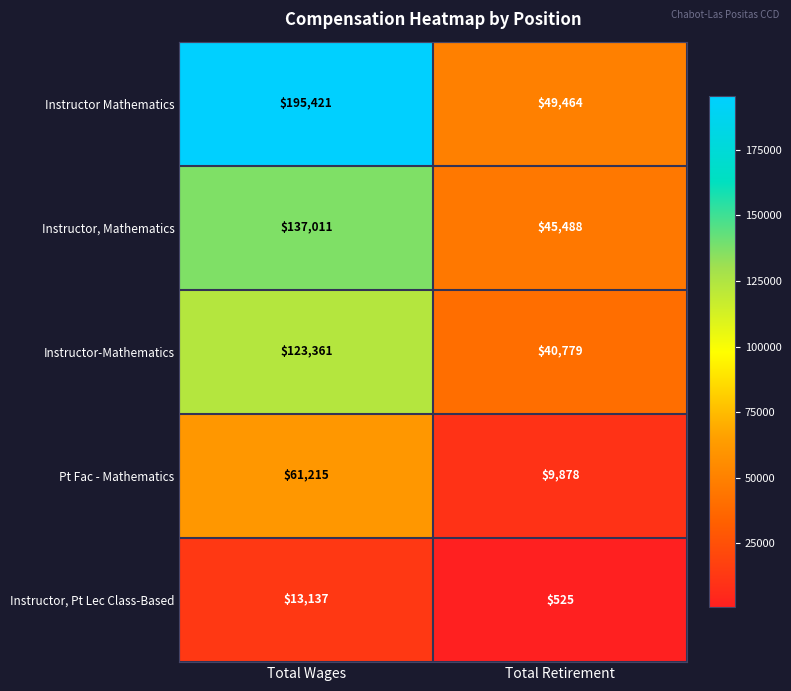

Read the Instructor Mathematics value at Total Wages, to the nearest 10.

195420